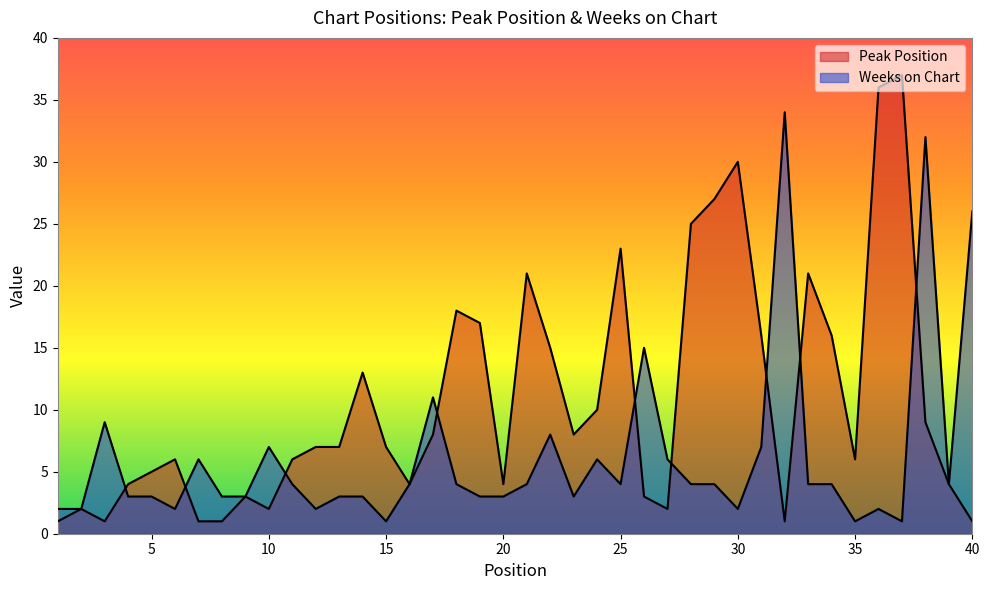

How many values in the Peak Position series exceed 7?

18